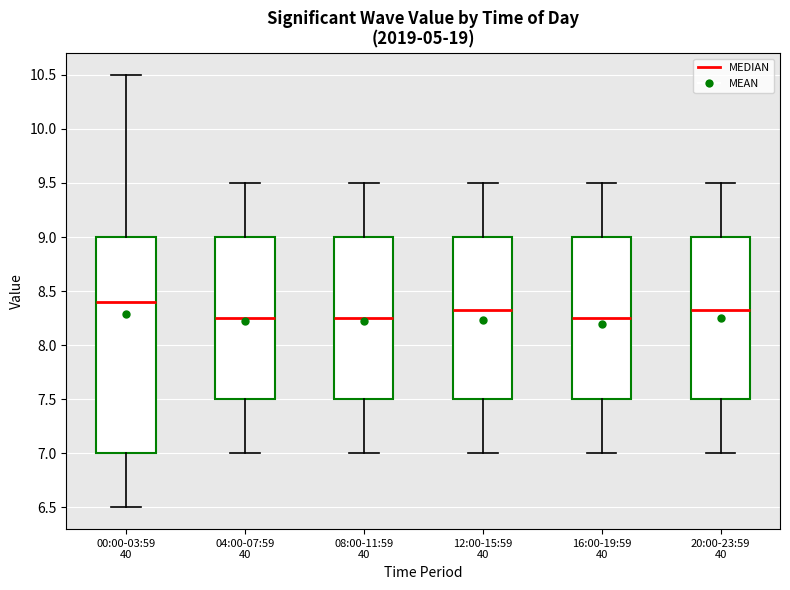

Reading left to right, transcribe this box plot: for each box, give where its median line is, the range the box spans, and where its two whiskers end, as read against the y-axis. The values are not printed on the chart, so give them approximately, as read against the axis.

00:00-03:59 40: median 8.40, box 7.00 to 9.00, whiskers 6.50 to 10.50
04:00-07:59 40: median 8.25, box 7.50 to 9.00, whiskers 7.00 to 9.50
08:00-11:59 40: median 8.25, box 7.50 to 9.00, whiskers 7.00 to 9.50
12:00-15:59 40: median 8.35, box 7.50 to 9.00, whiskers 7.00 to 9.50
16:00-19:59 40: median 8.25, box 7.50 to 9.00, whiskers 7.00 to 9.50
20:00-23:59 40: median 8.35, box 7.50 to 9.00, whiskers 7.00 to 9.50